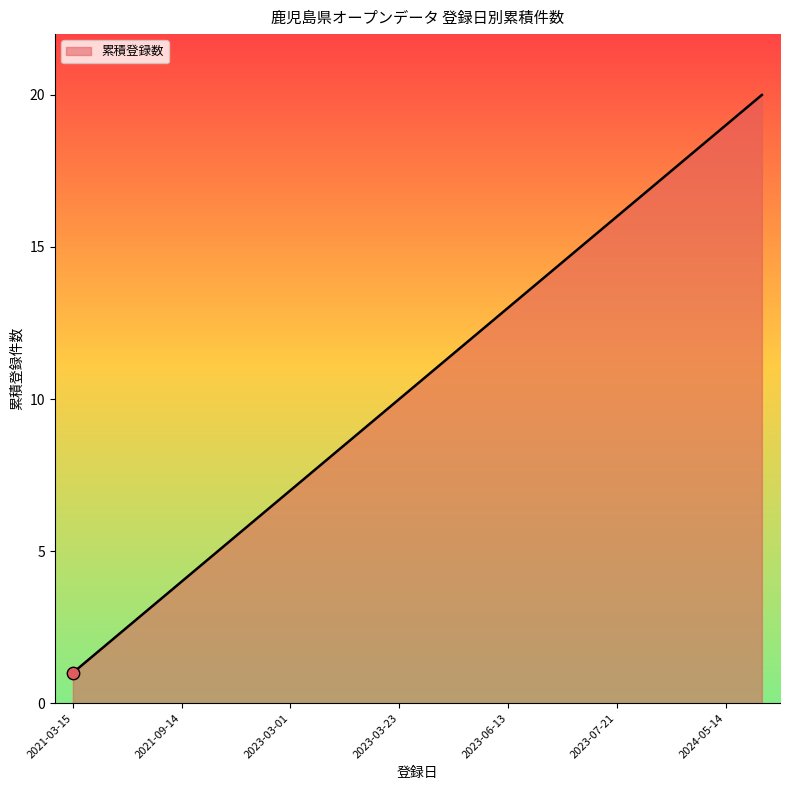

What is the maximum value shown in the chart?

20